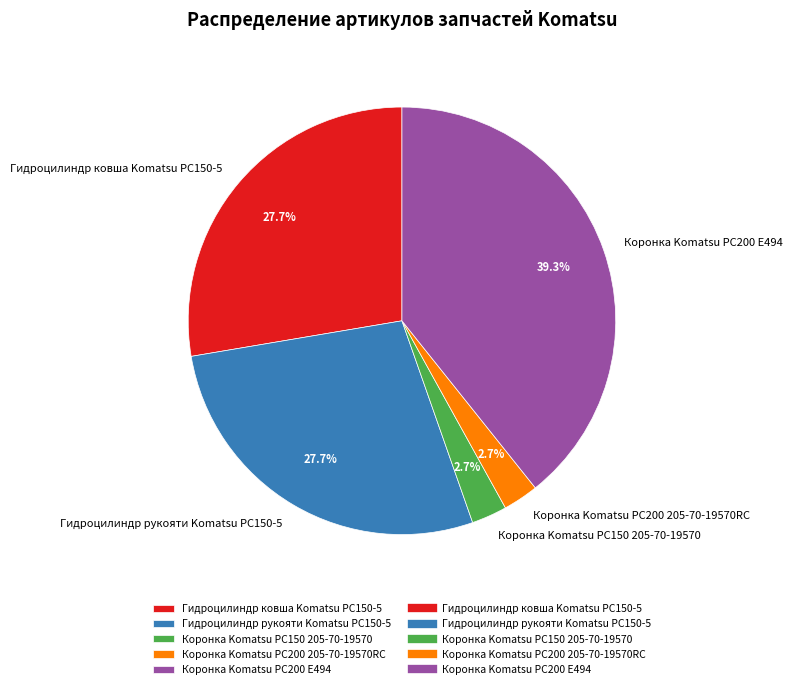

Is there a majority slice in this chart?

No